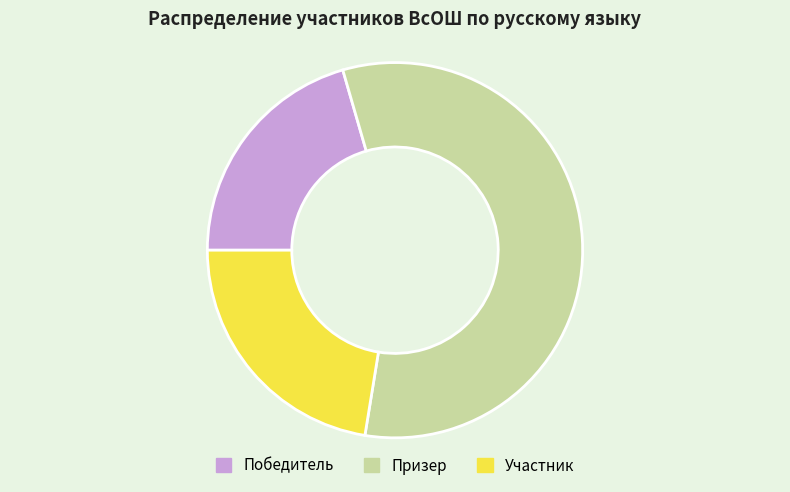

What is the ratio of the value at Победитель to the value at Призер?

0.4